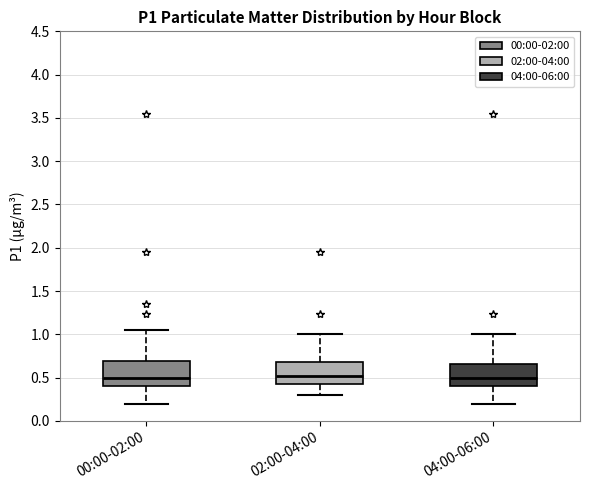

Where does the upper whisker of the box for 02:00-04:00 end on the y-axis? The values are not printed on the chart, so give them approximately, as read against the axis.

1.00